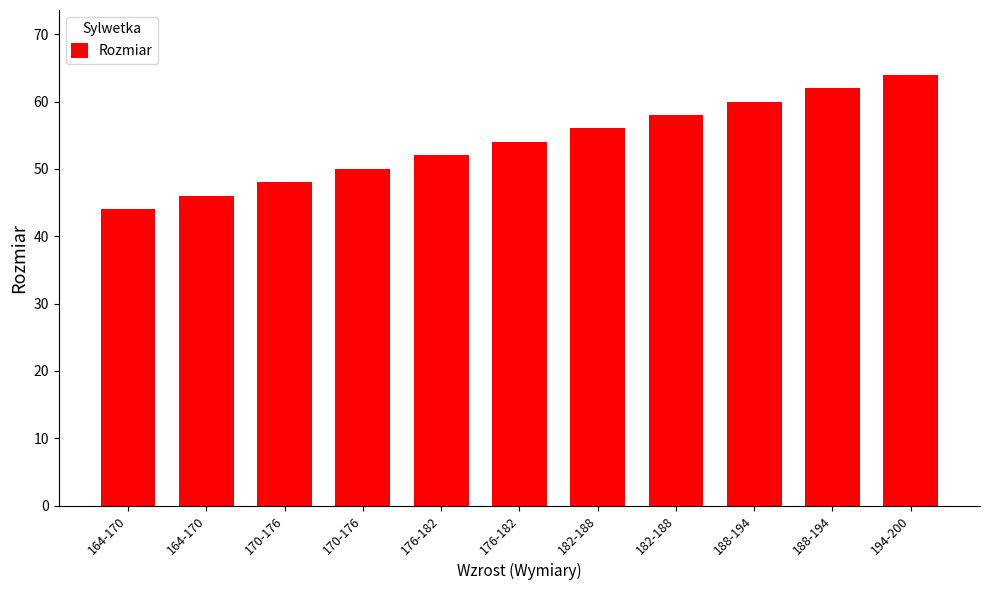

What is the sum of all values?

594